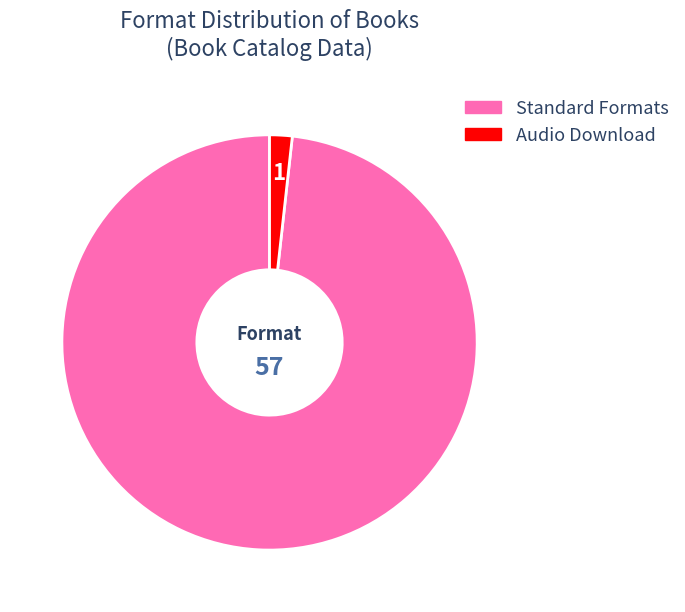

Does any single category account for the majority?

Yes